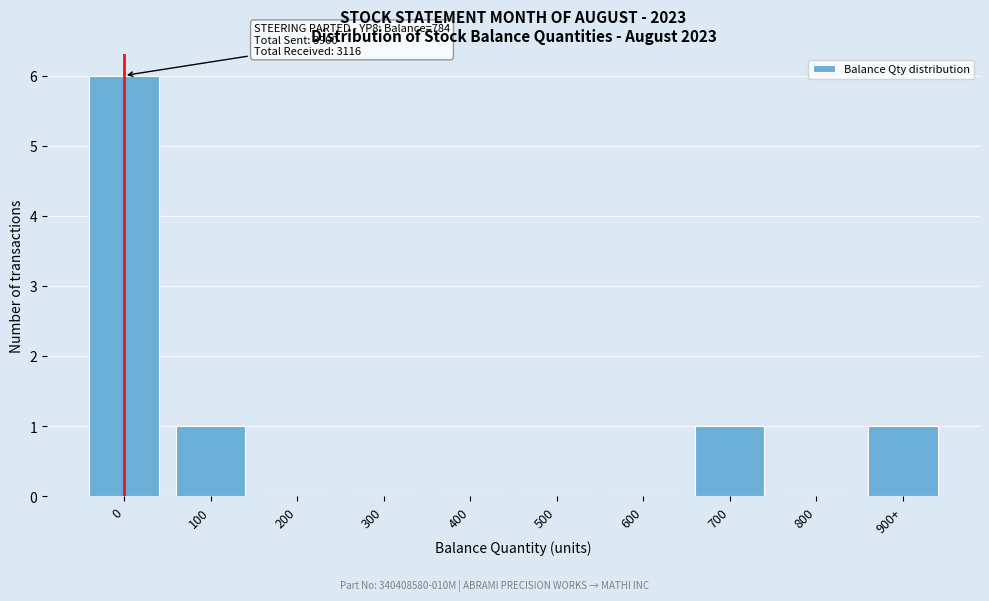

Reading right to left, transcribe all the data shown in this chart.

900+=1	800=0	700=1	600=0	500=0	400=0	300=0	200=0	100=1	0=6